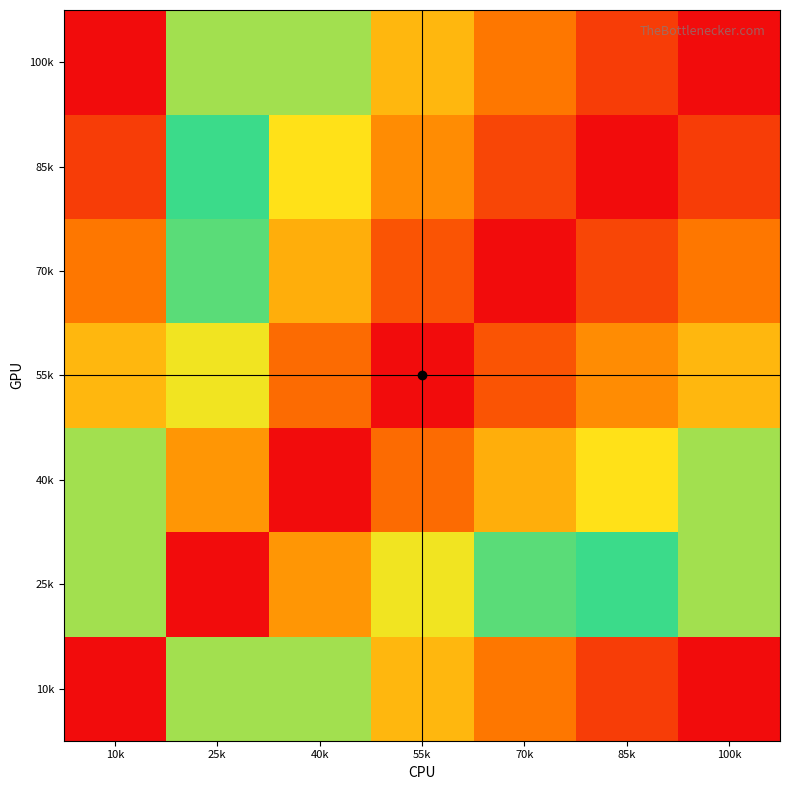

How many distinct data groups are displayed?

7